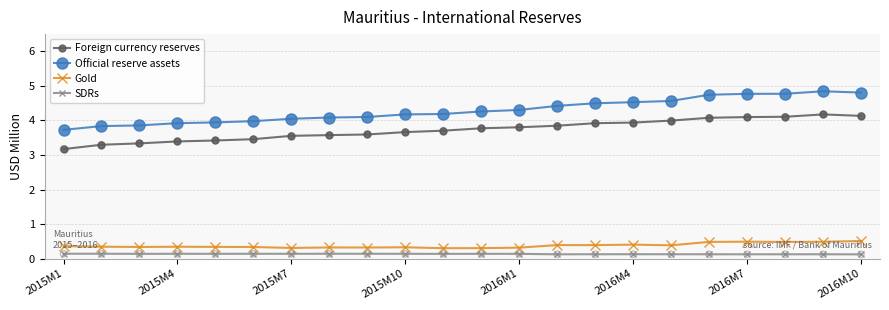

Which series has the widest spread of values?

Official reserve assets